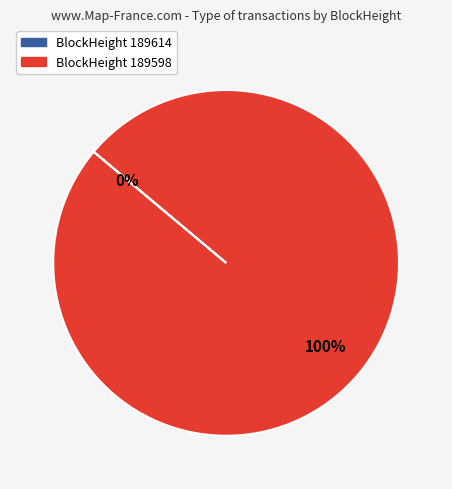

Which slice is the largest?

BlockHeight 189598